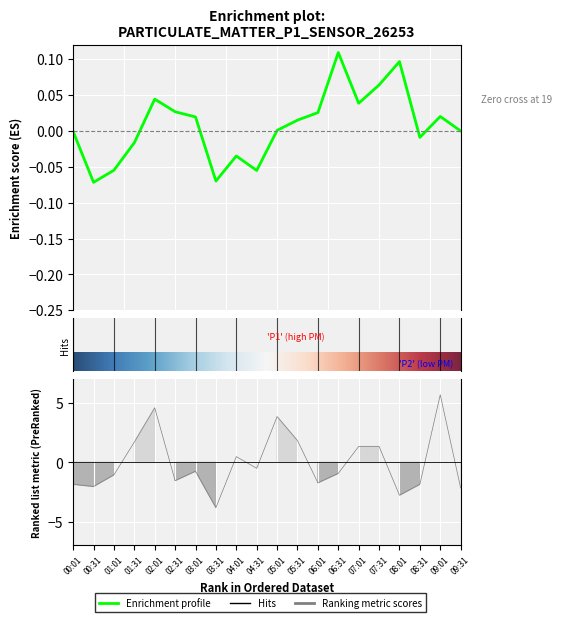

How many lines are shown in the chart?

1